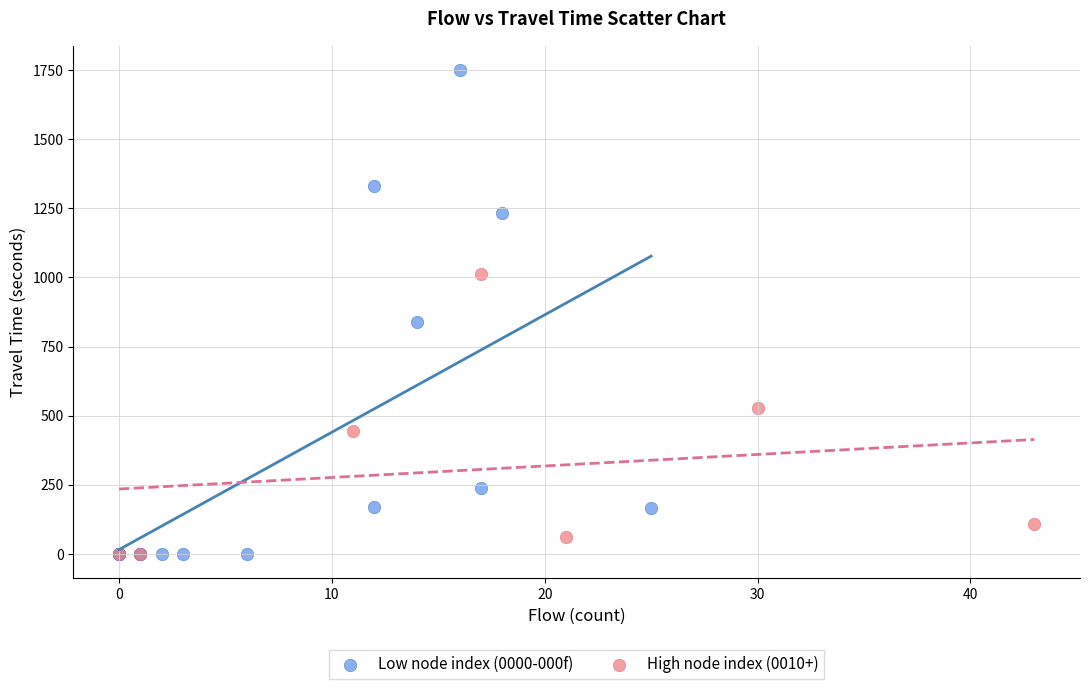

Which series reaches the maximum Y coordinate?

Low node index (0000-000f)